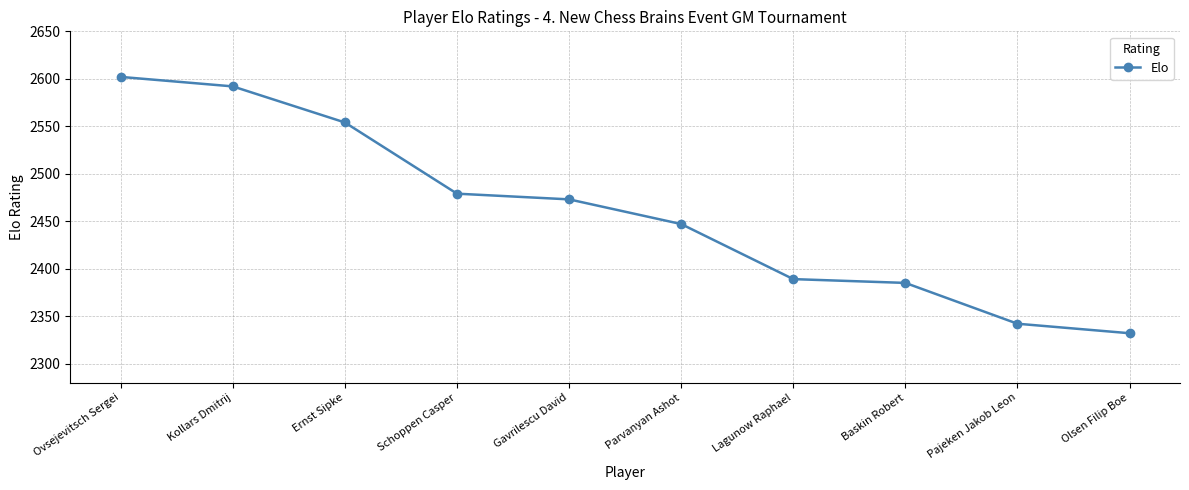

Between Ernst Sipke and Parvanyan Ashot, which is larger?

Ernst Sipke